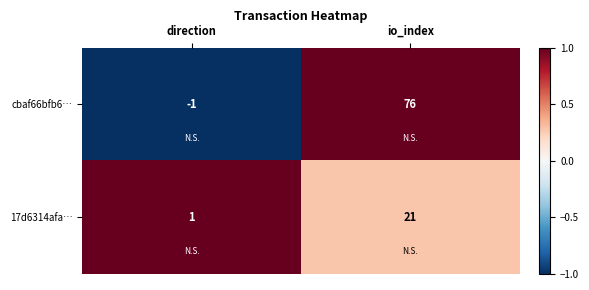

Reading right to left, transcribe all the data shown in this chart.

cbaf66bfb6…: io_index=76	direction=-1
17d6314afa…: io_index=21	direction=1